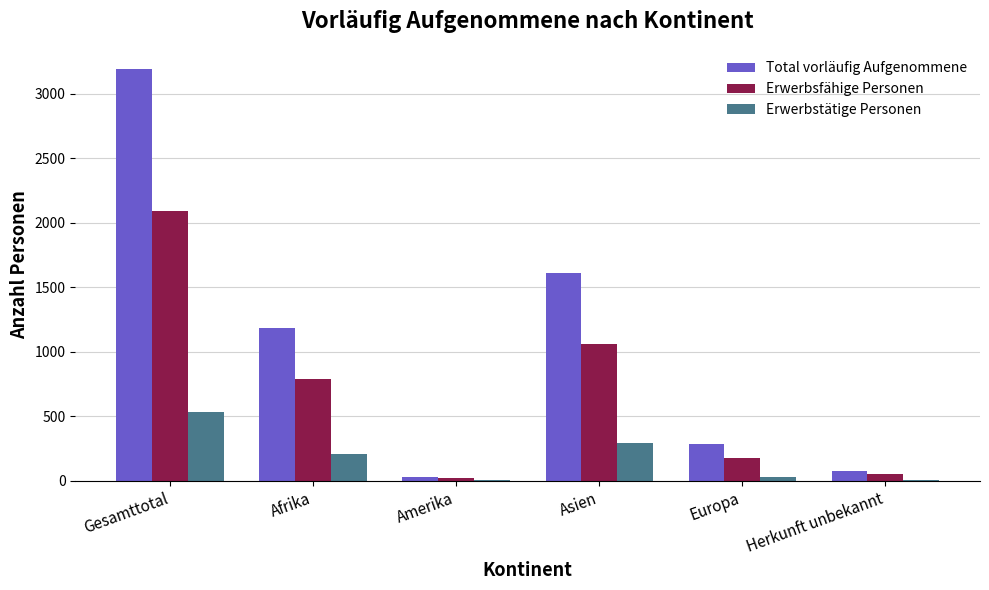

Between Gesamttotal and Herkunft unbekannt, which series saw the biggest shift?

Total vorläufig Aufgenommene